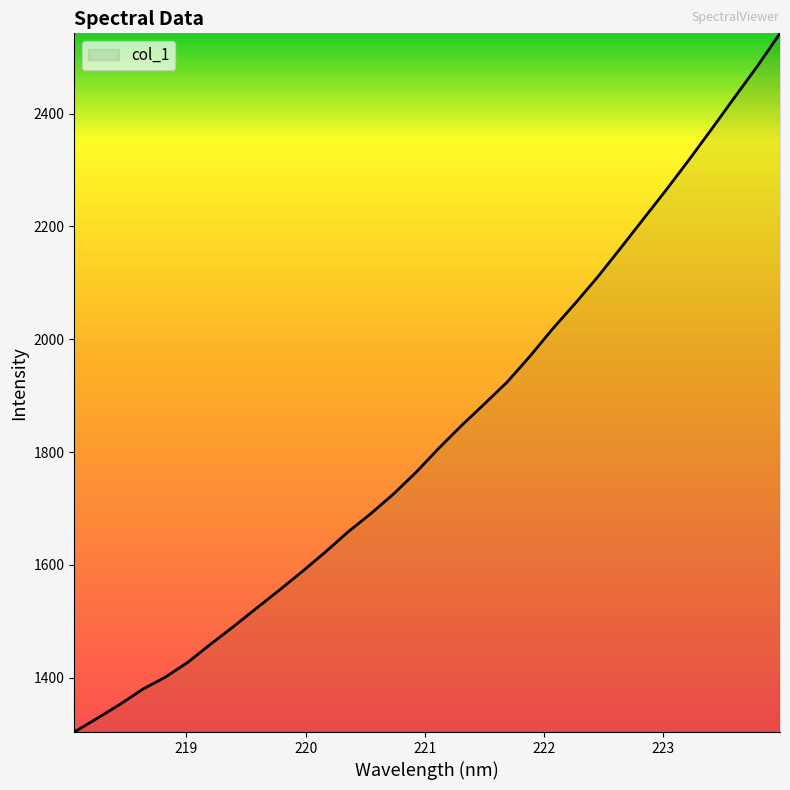

What is the sum of all values?

58680.2